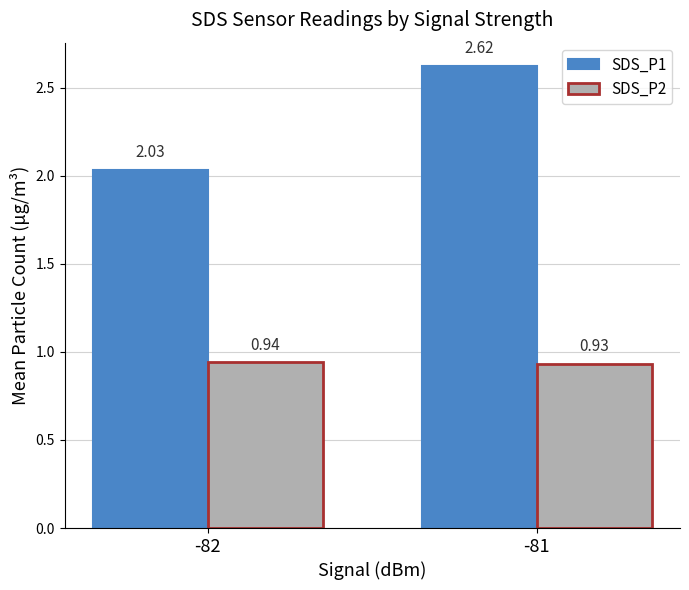

Which series has the widest spread of values?

SDS_P1